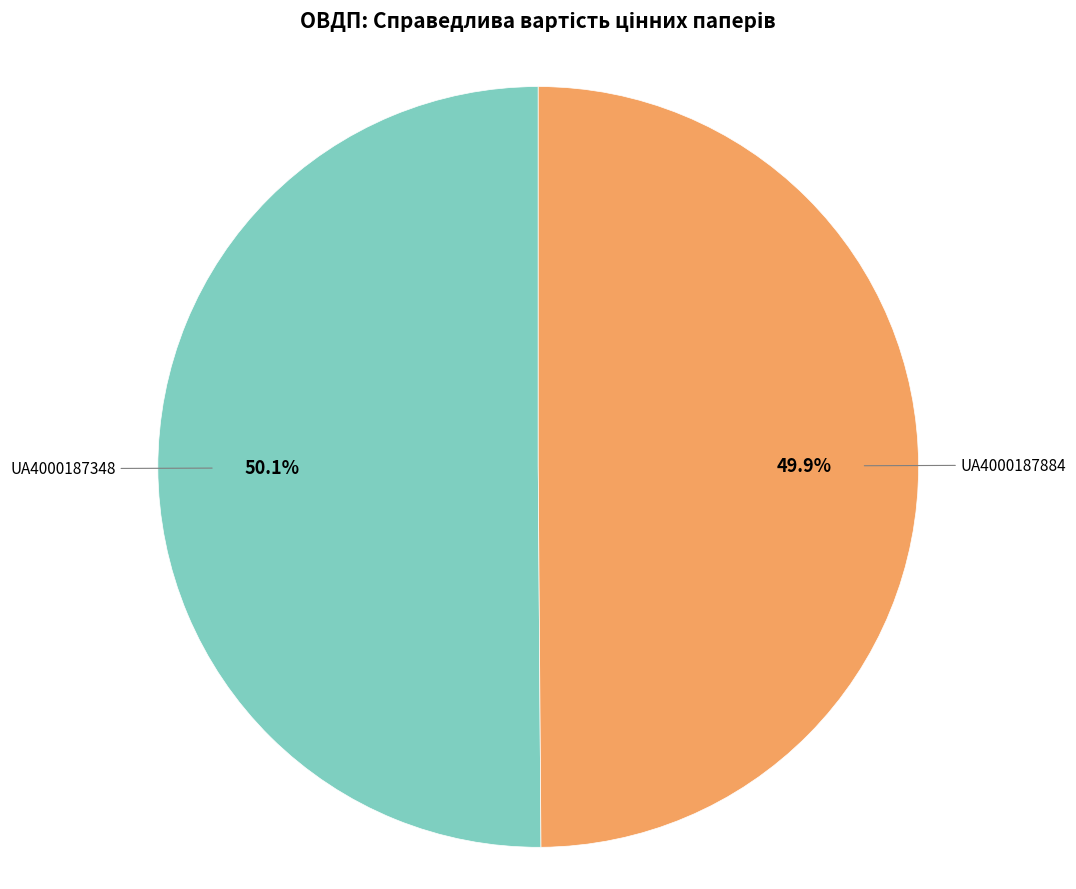

Does any single category account for the majority?

Yes